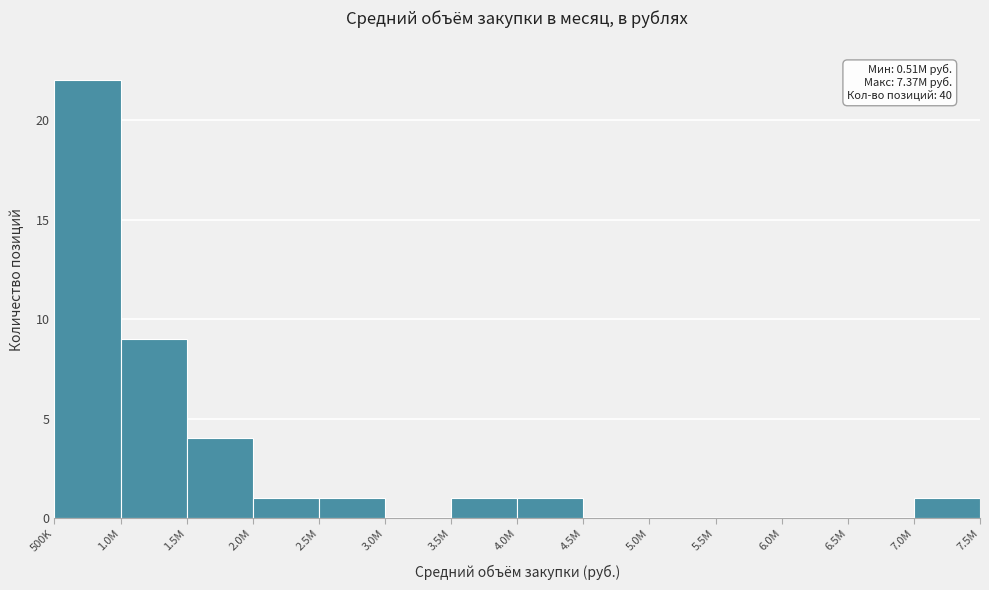

Reading right to left, transcribe all the data shown in this chart.

7.0M=1	6.5M=0	6.0M=0	5.5M=0	5.0M=0	4.5M=0	4.0M=1	3.5M=1	3.0M=0	2.5M=1	2.0M=1	1.5M=4	1.0M=9	500K=22